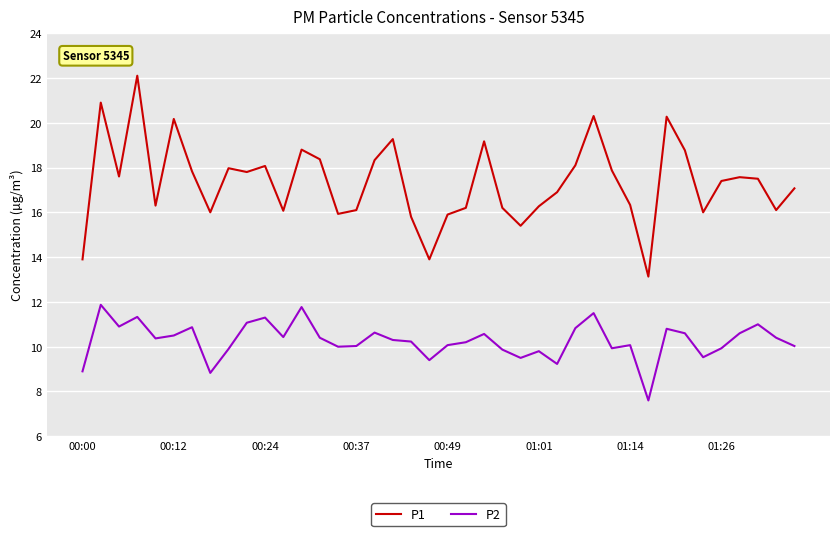

Is this an area chart (filled region under the line)?

No